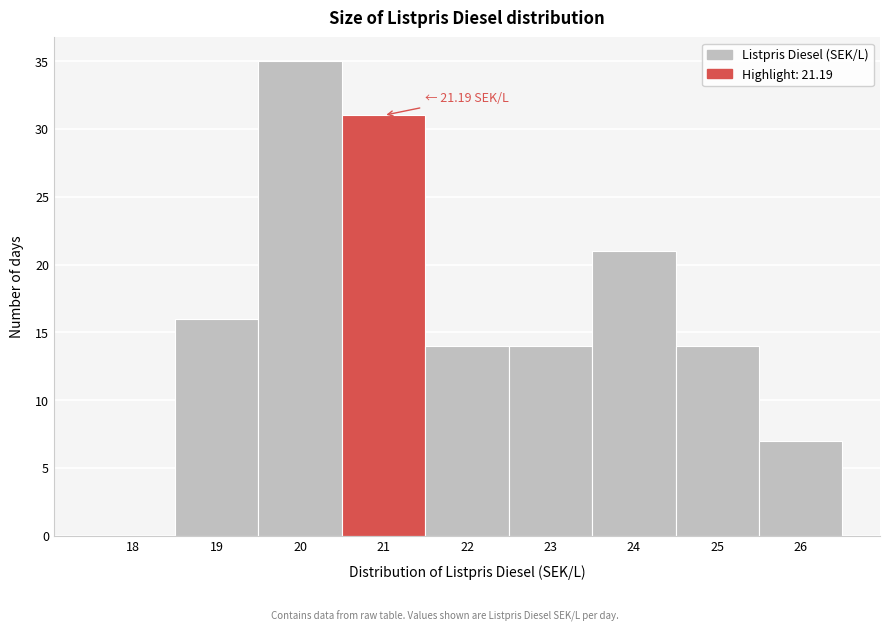

Reading right to left, transcribe all the data shown in this chart.

26=7	25=14	24=21	23=14	22=14	21=31	20=35	19=16	18=0